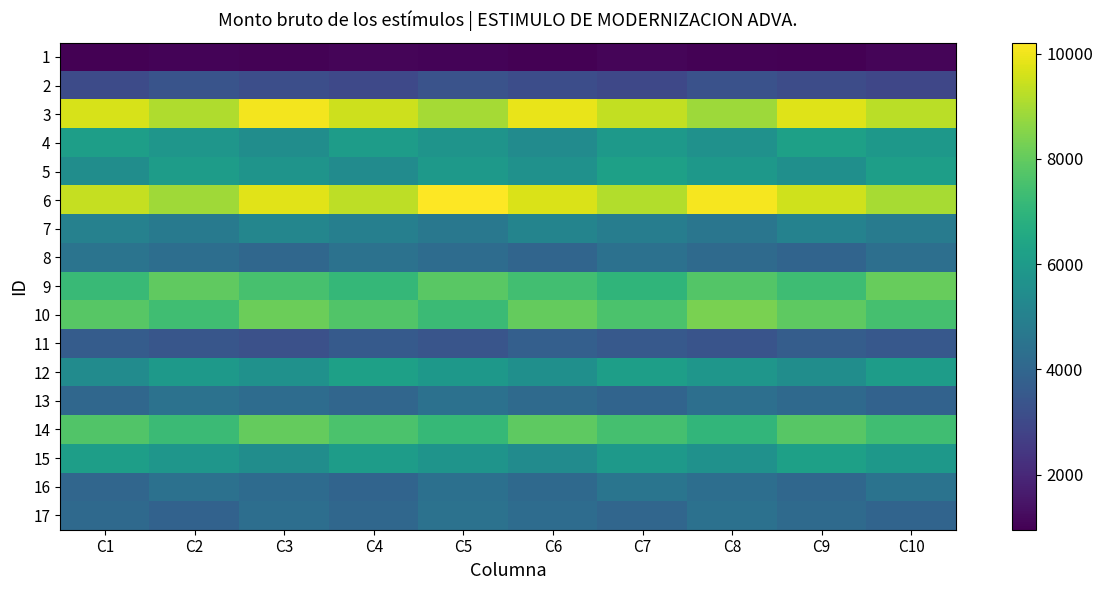

What is the minimum value shown in the chart?

953.7